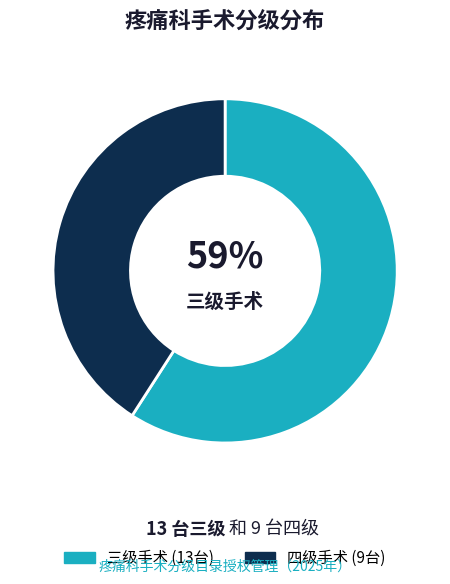

To the nearest percent, what is the average slice percentage?

50%